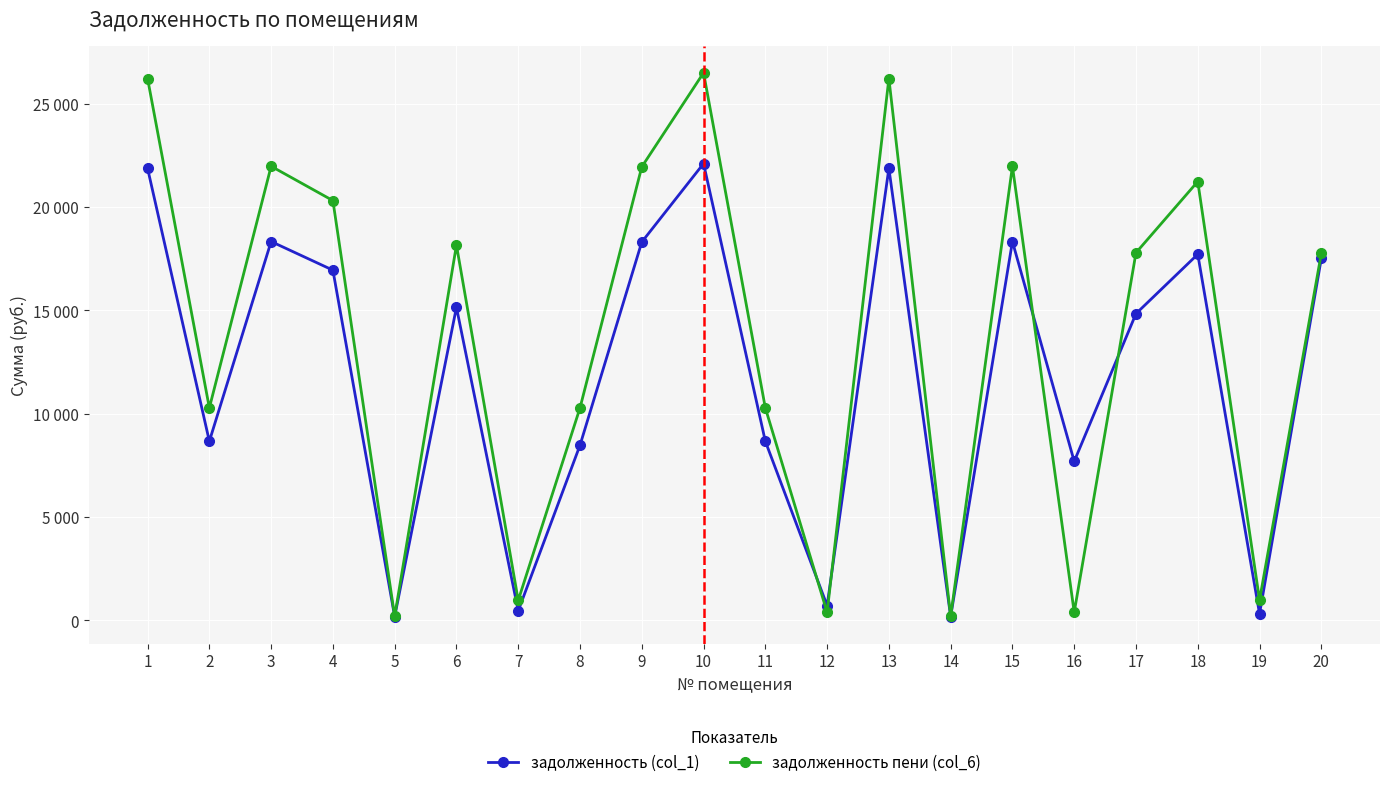

What are all the series names shown in the legend?

задолженность (col_1), задолженность пени (col_6)